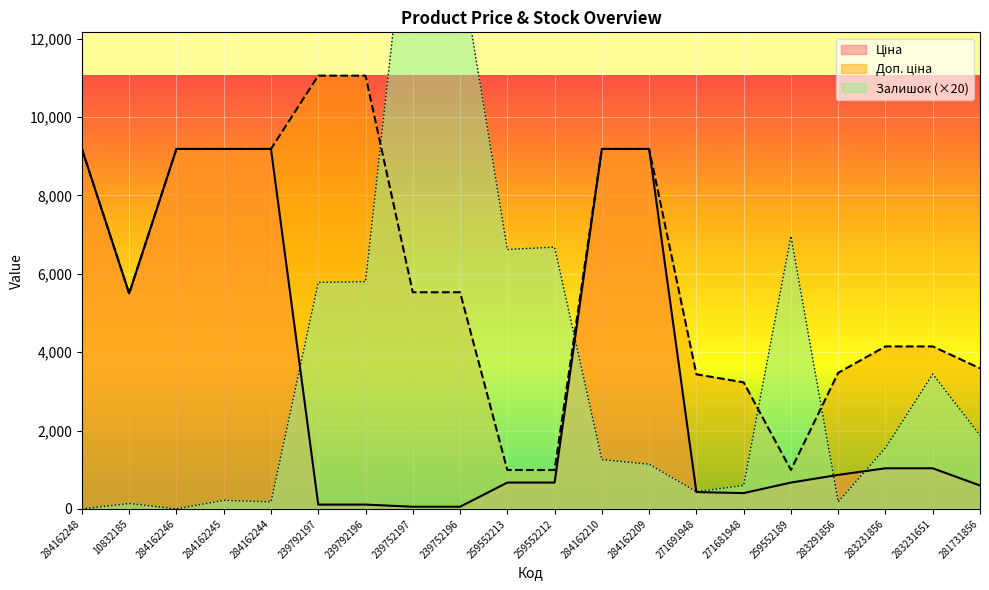

True or false: Доп. ціна and Ціна intersect in this chart.

False